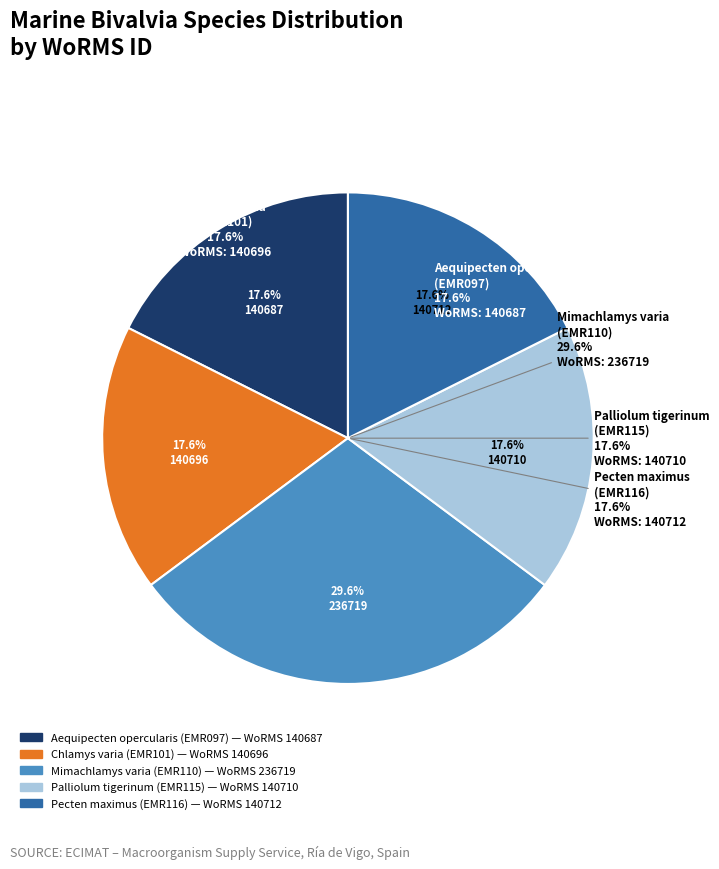

True or false: Pecten maximus
(EMR116) accounts for 27% of the total.

False